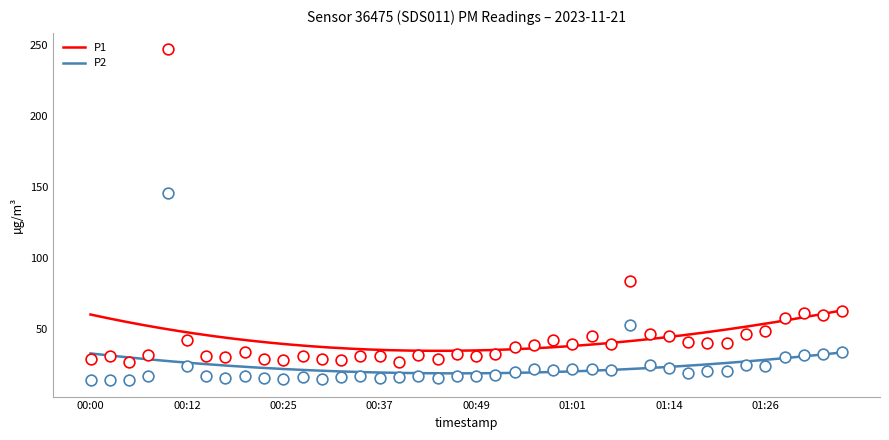

Which series has the largest total across all categories?

P1